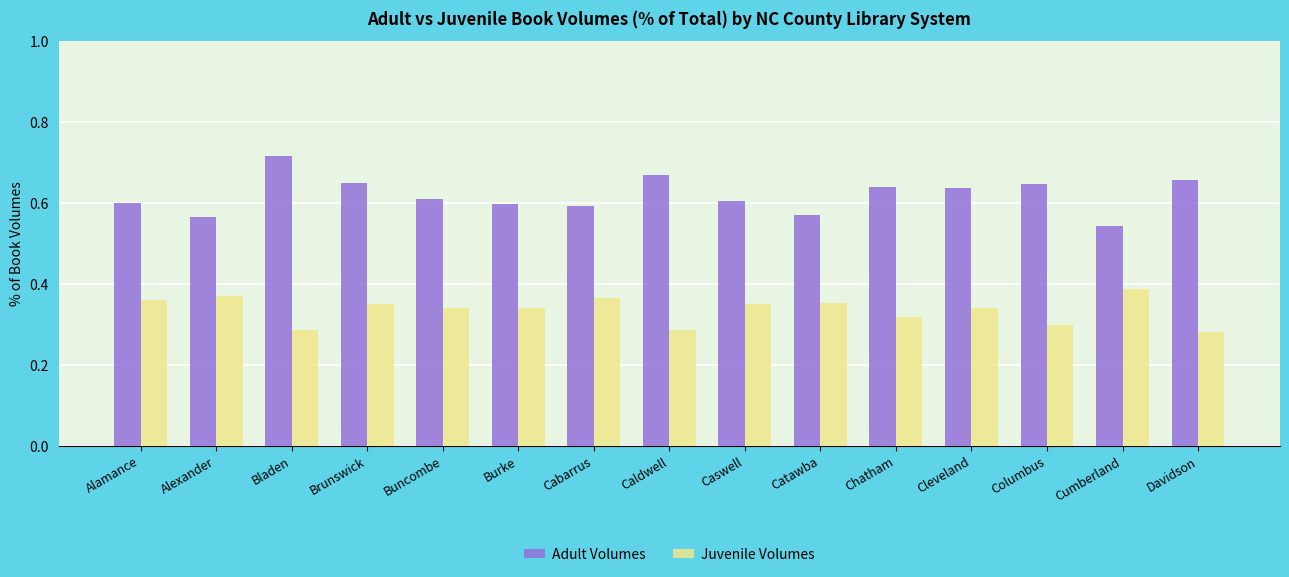

What is the total value across all series at Caswell?

1.0